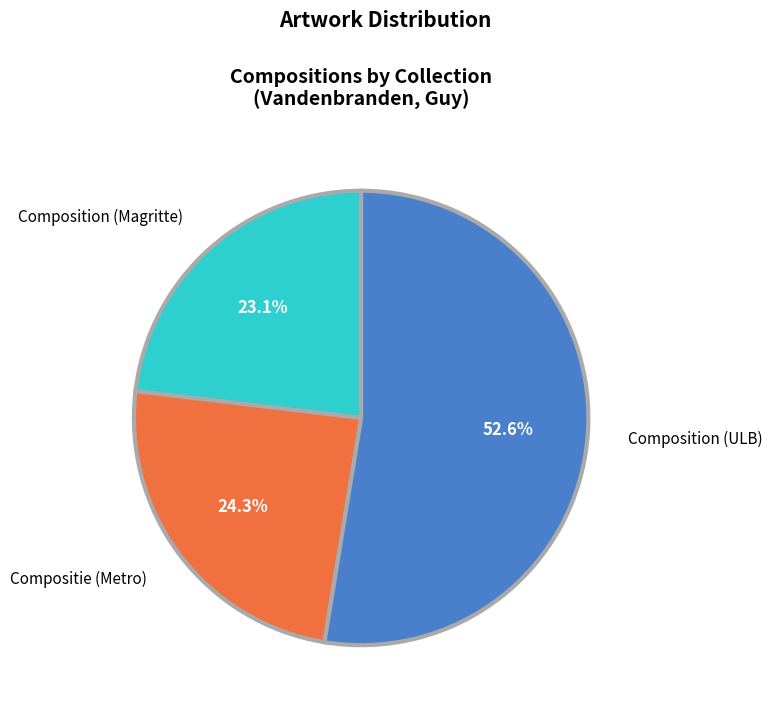

Count the number of slices in the pie.

3